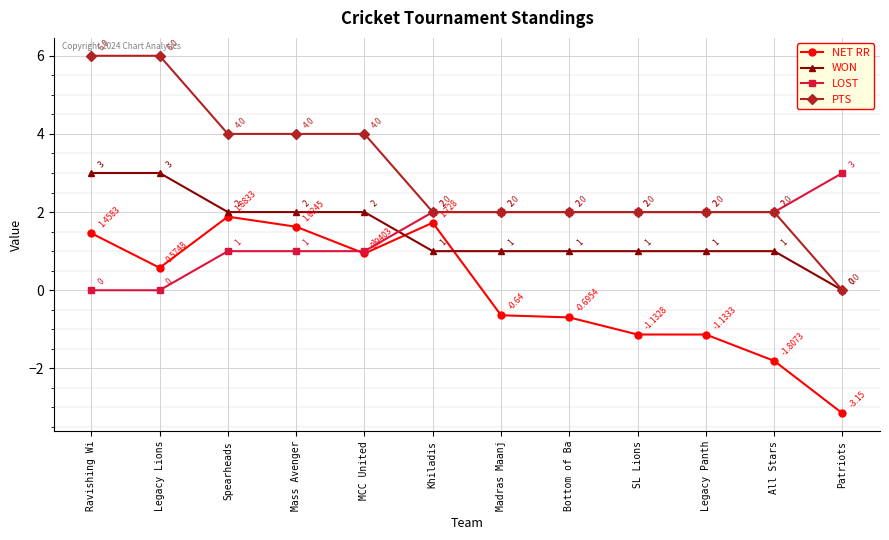

Where is the first local maximum for NET RR?

Spearheads